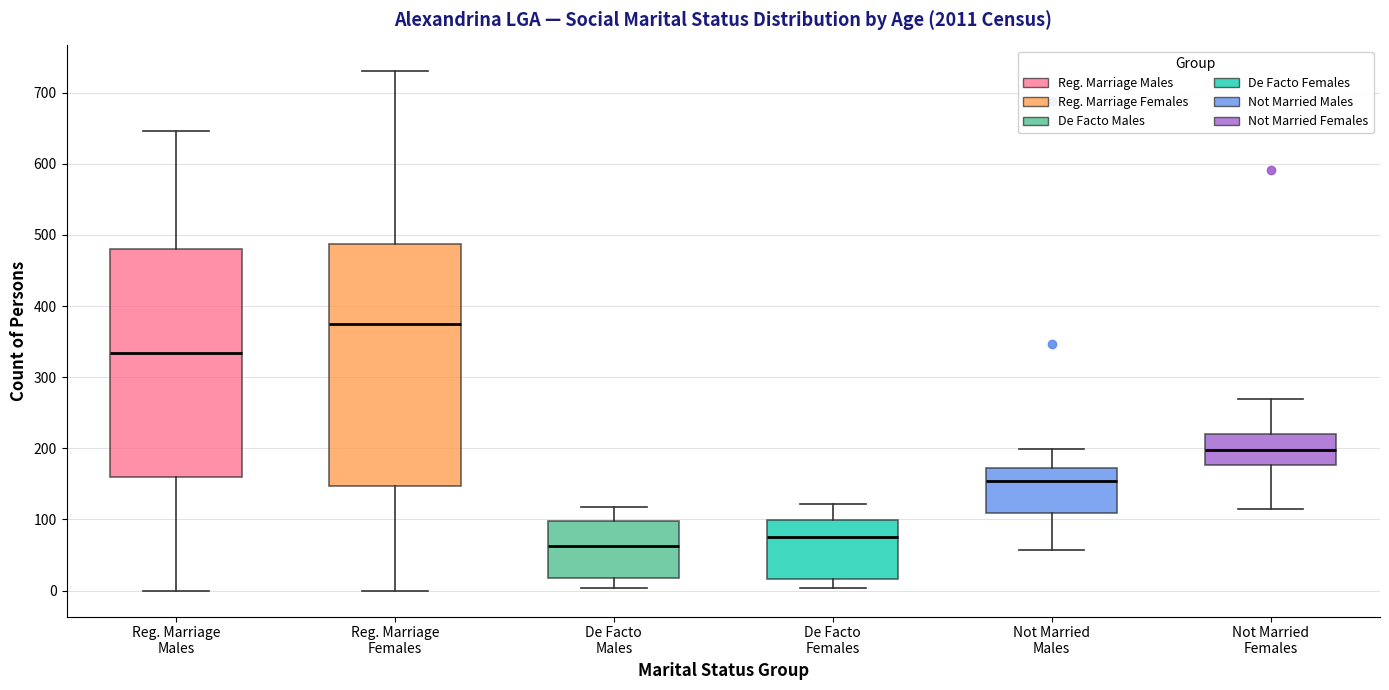

Which box is the tallest, from its lower edge to its upper edge?

Reg. Marriage Females